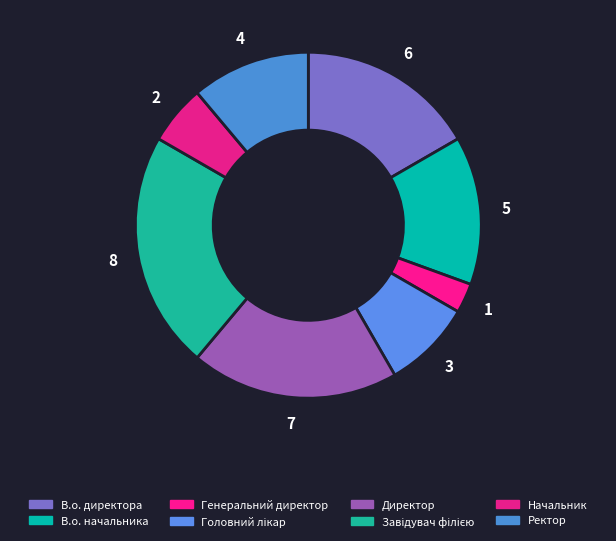

What percentage is the Начальник slice, to the nearest percent?

6%